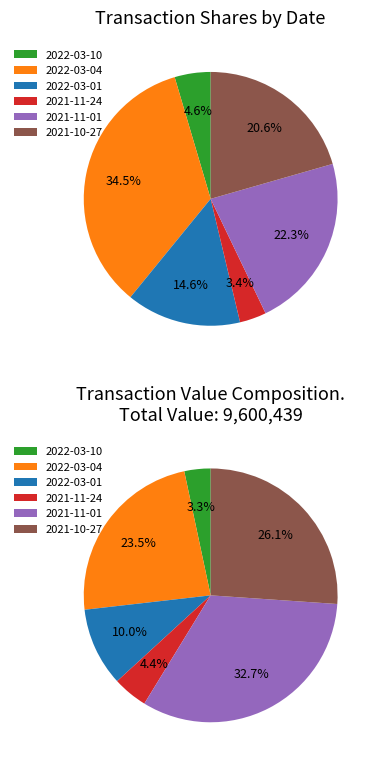

Is there any slice that represents more than half of the pie?

No